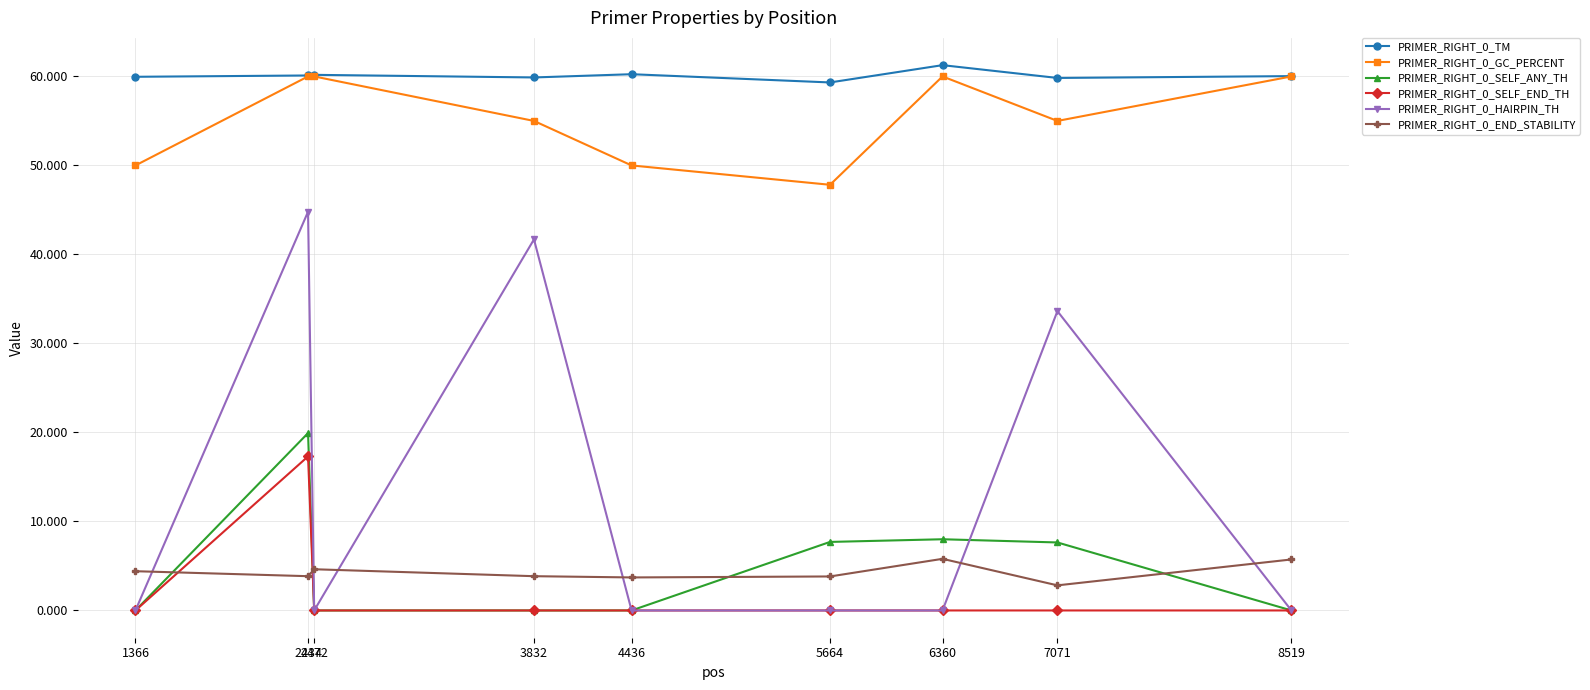

Is this an area chart (filled region under the line)?

No